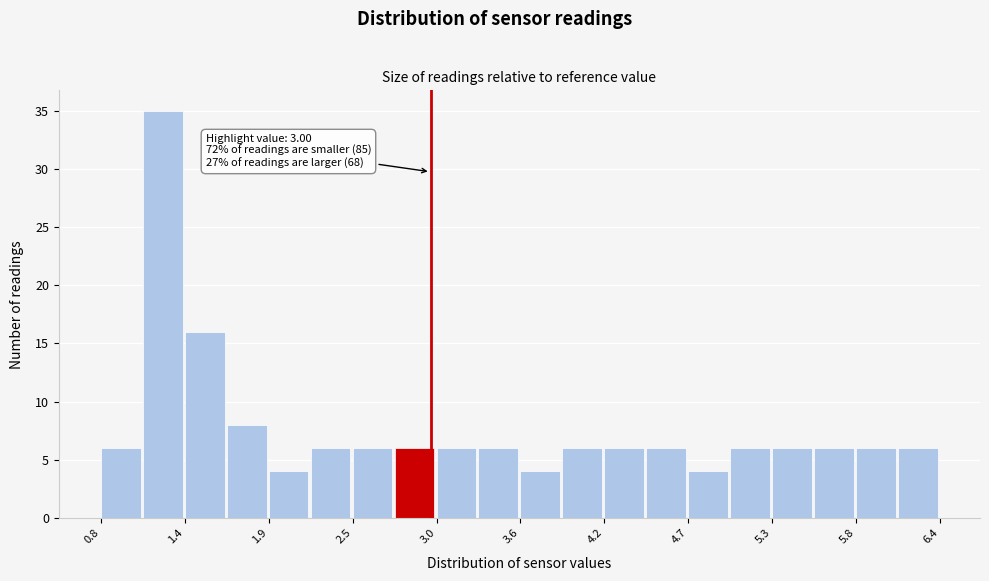

Read against the x-axis, roughly where is the centre of the tallest bar?

1.2